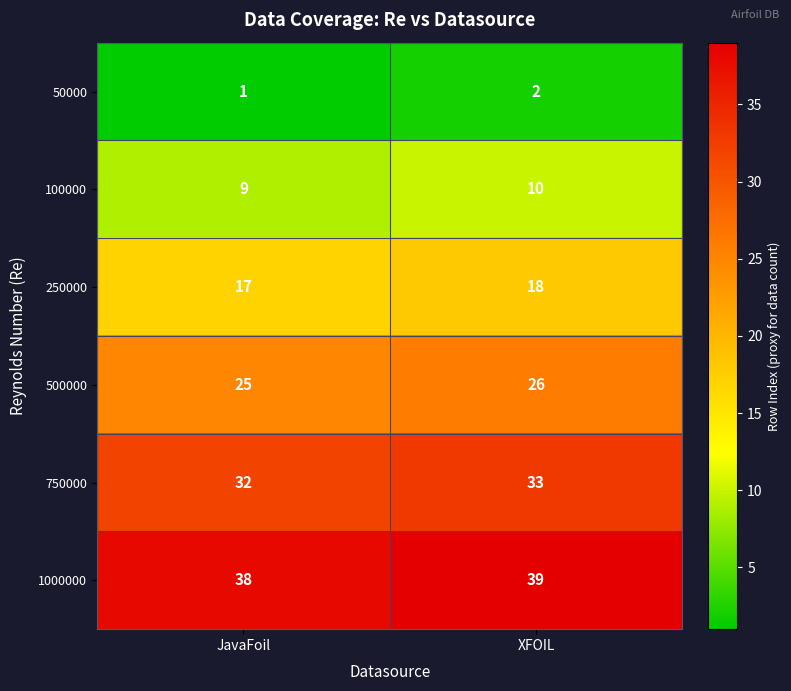

Which label corresponds to the largest value in the chart?

XFOIL